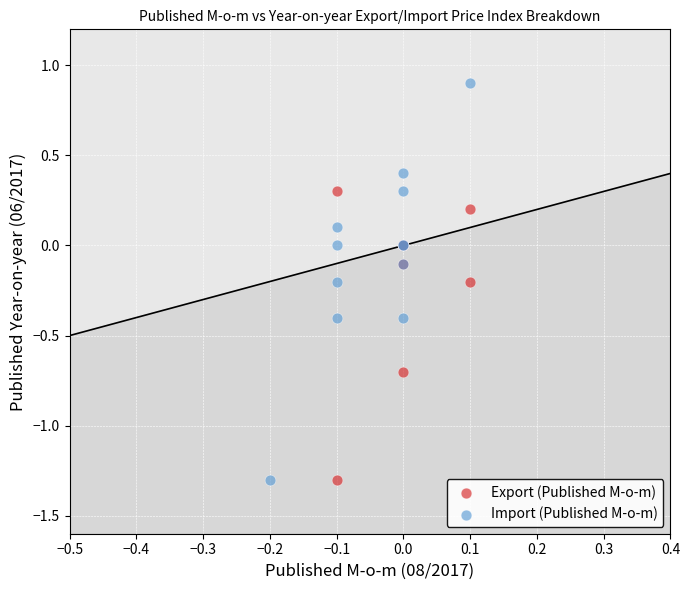

Which series has the largest Y range (max minus min)?

Import (Published M-o-m)